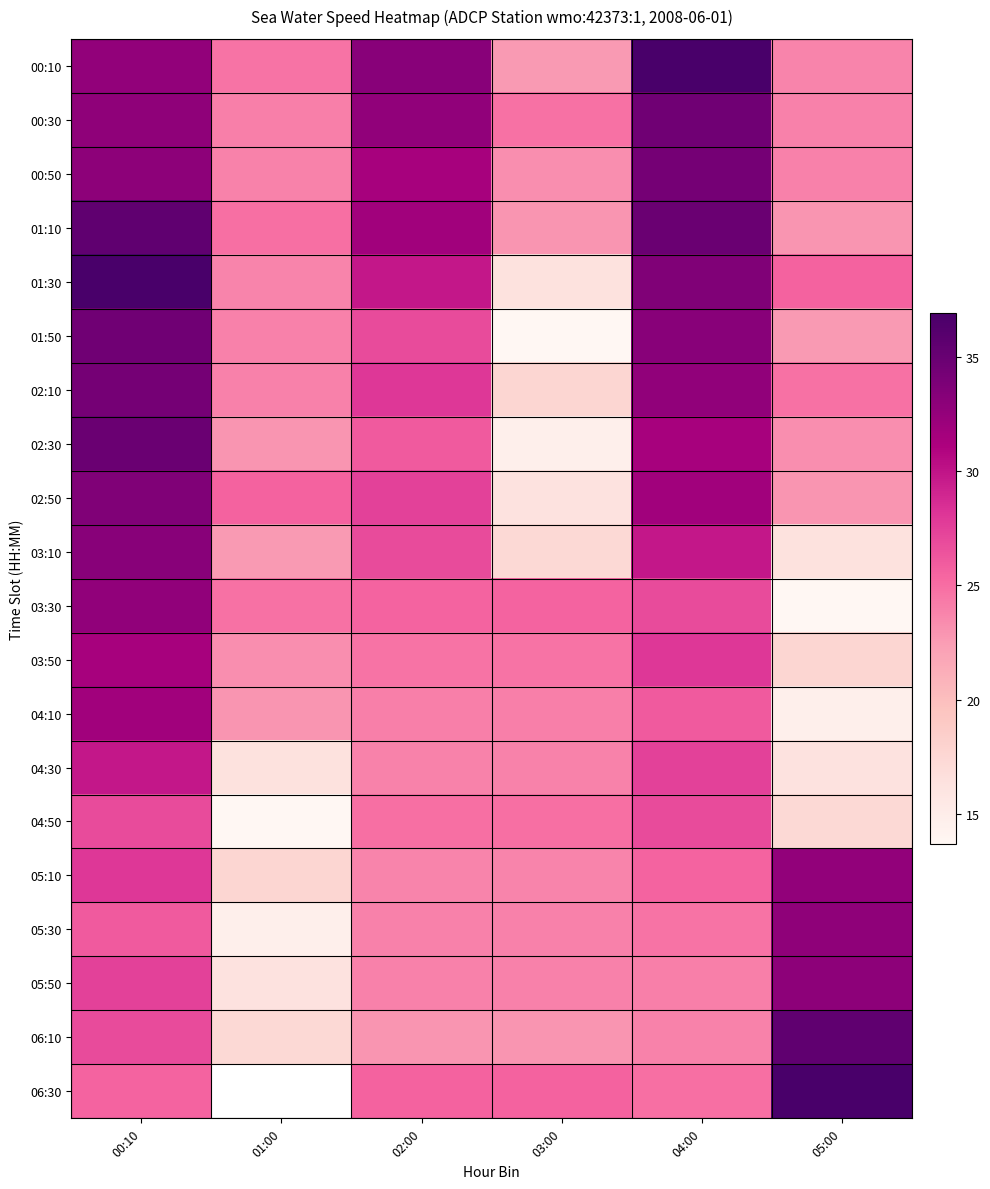

True or false: 02:30 has a value of 31.1 at 05:00.

False